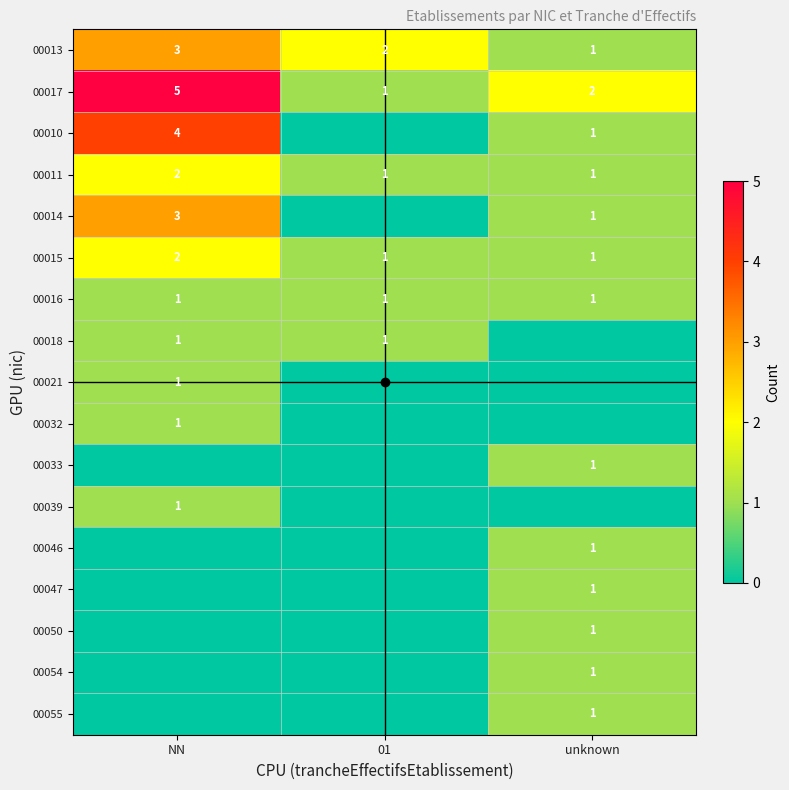

Count the 00055 values in the range 0 to 1.

3